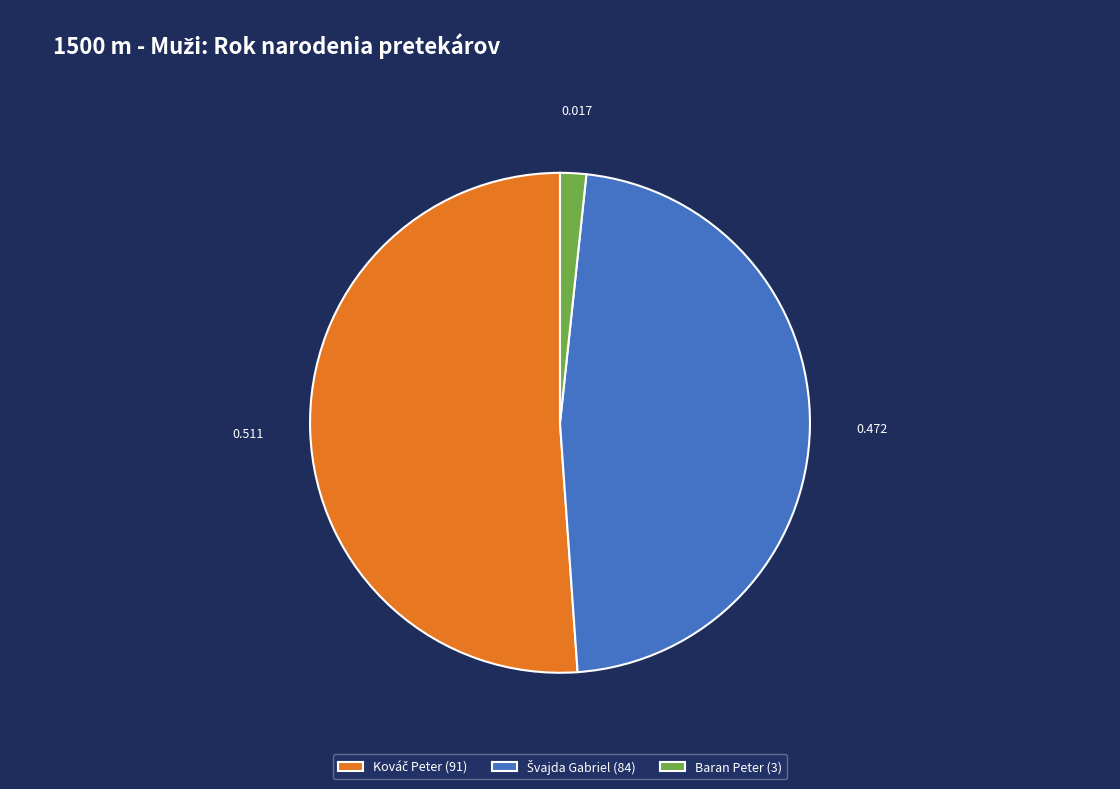

Which slice is the smallest?

Baran Peter